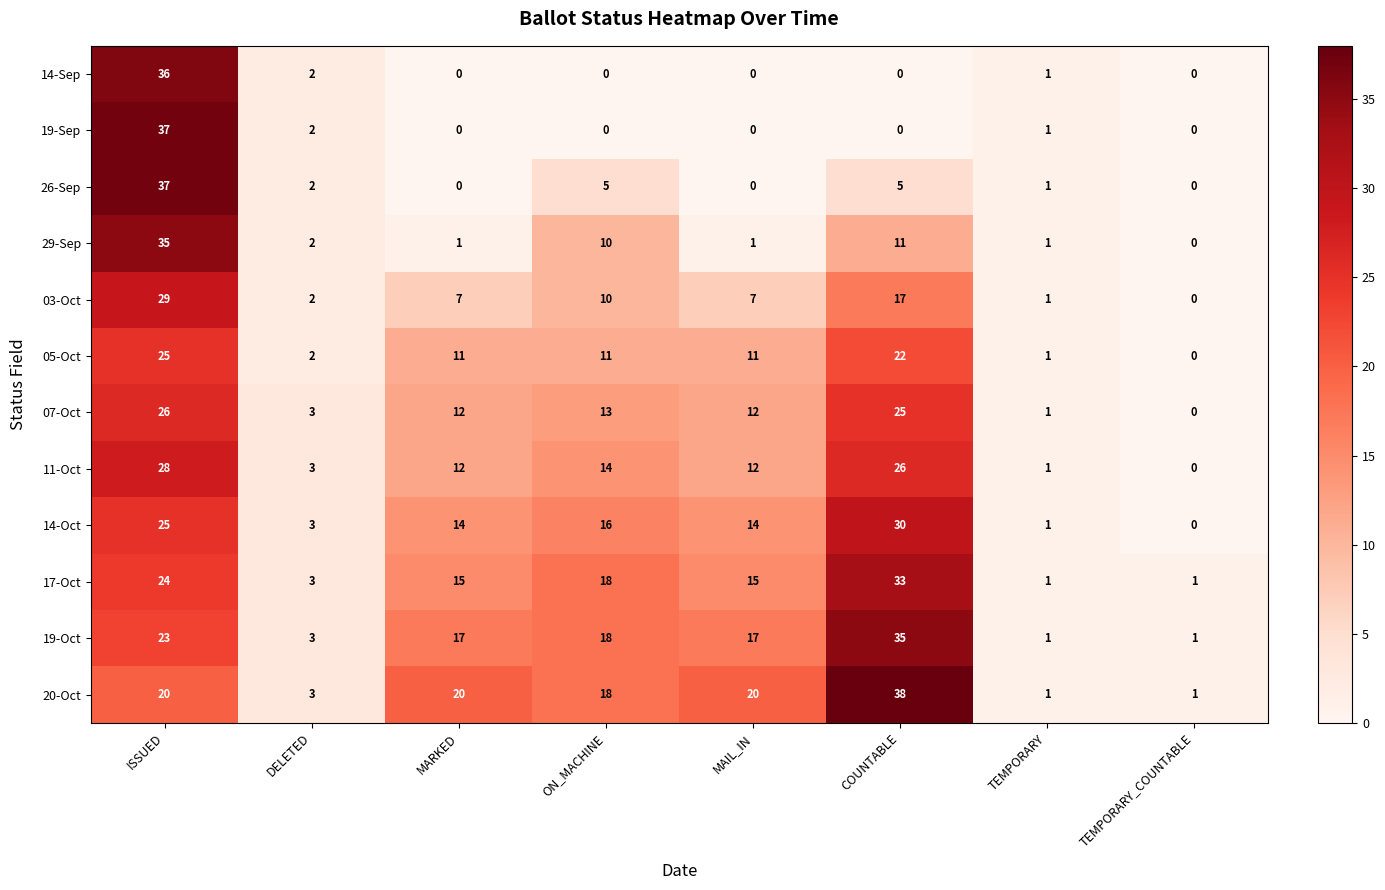

True or false: 03-Oct has a value of -20 at TEMPORARY_COUNTABLE.

False